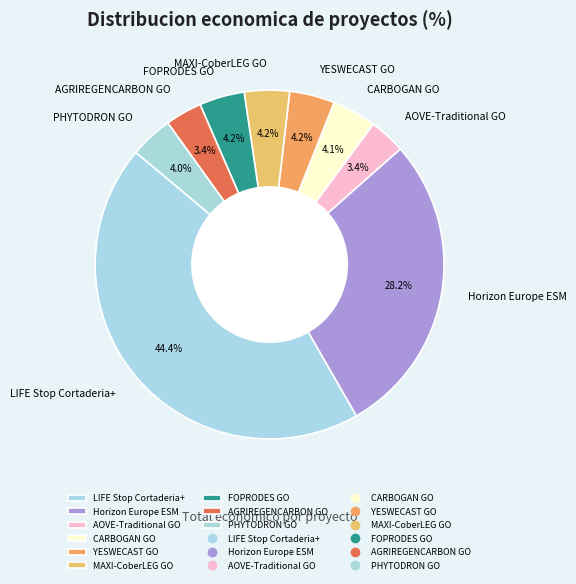

What percentage is the AGRIREGENCARBON GO slice, to the nearest percent?

3%